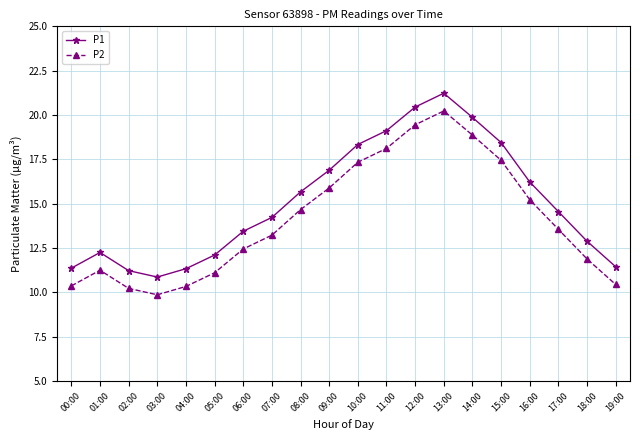

Which category has the highest value in the P2 series?

13:00